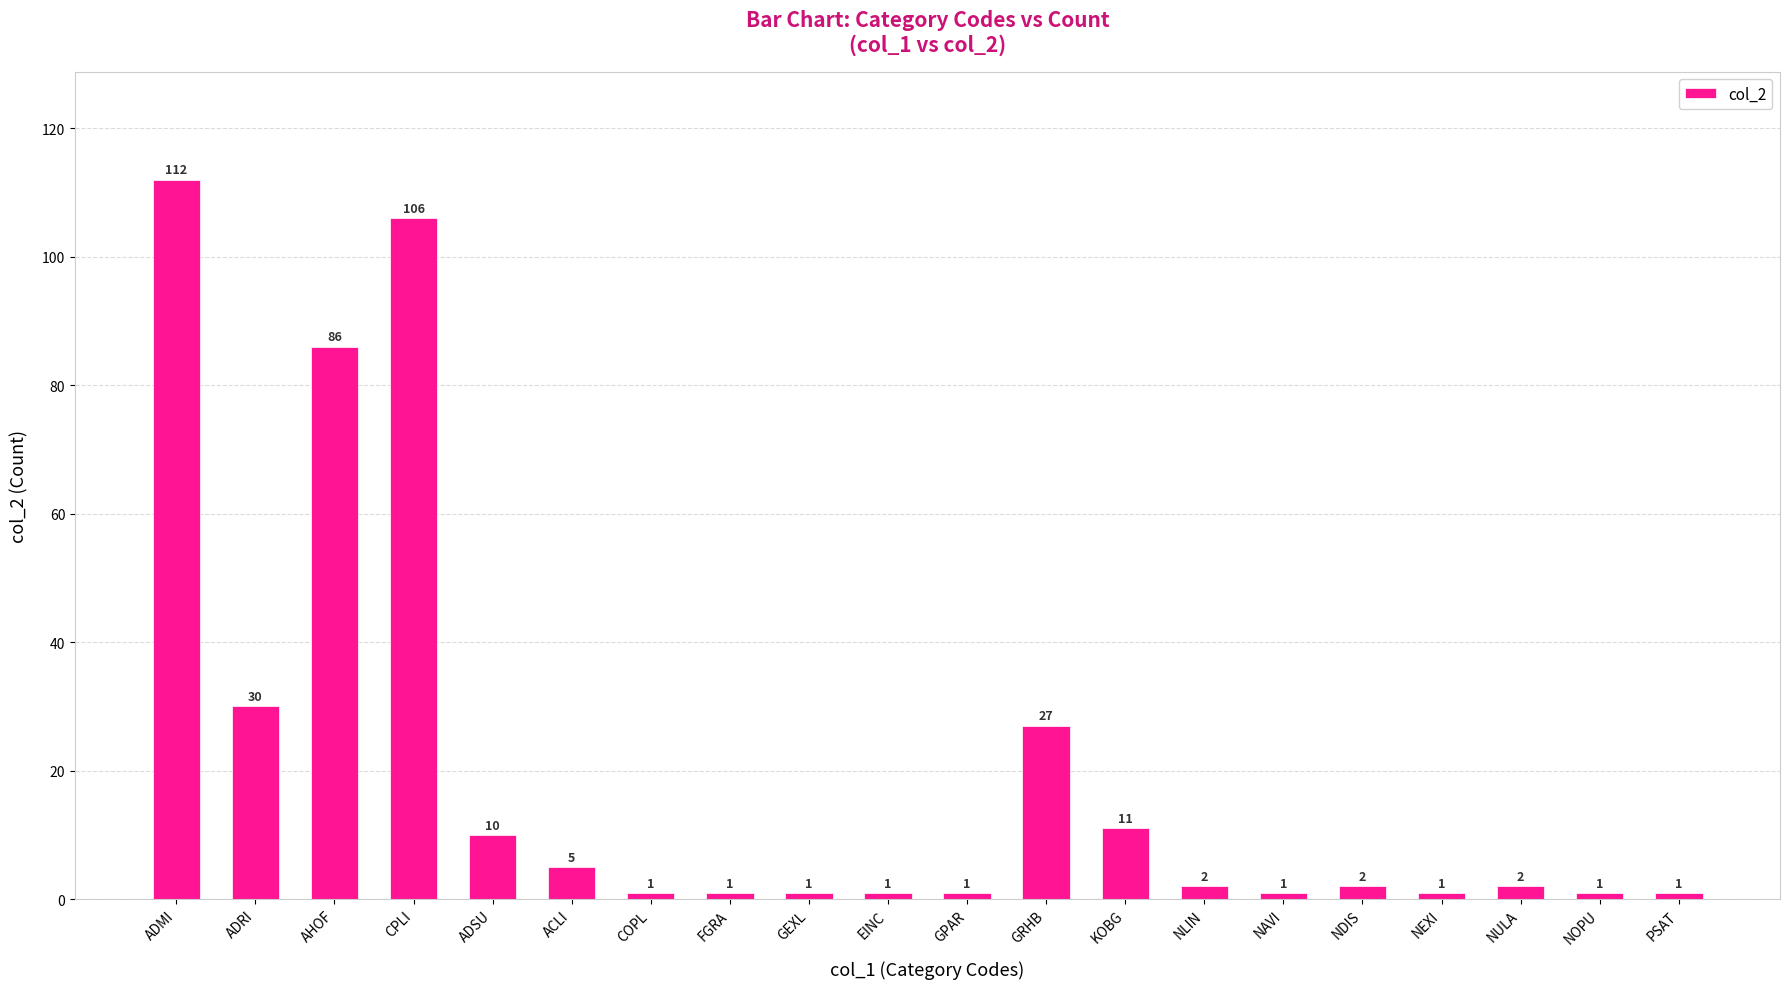

What is the value of the 10th bar from the left?

1